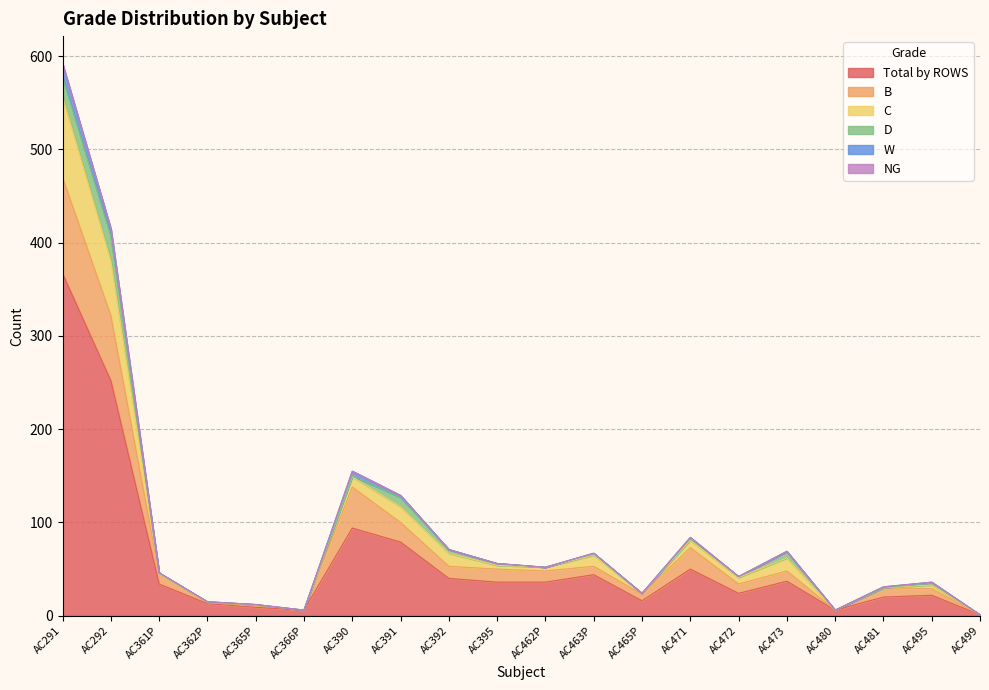

At which category does the chart reach its minimum across all series?

AC499